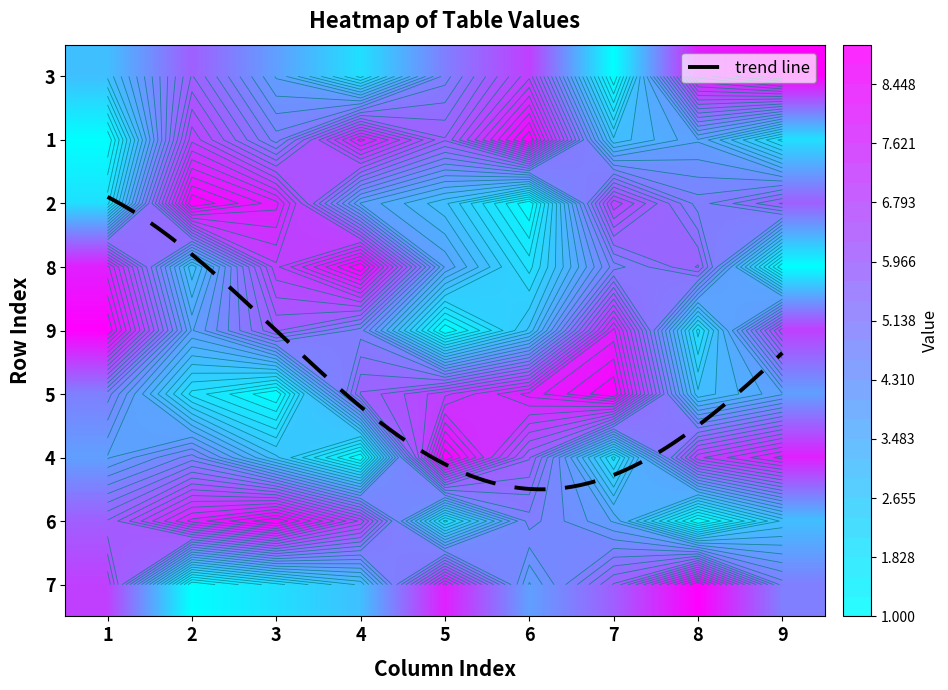

What value does the 1 series have at 8?

7